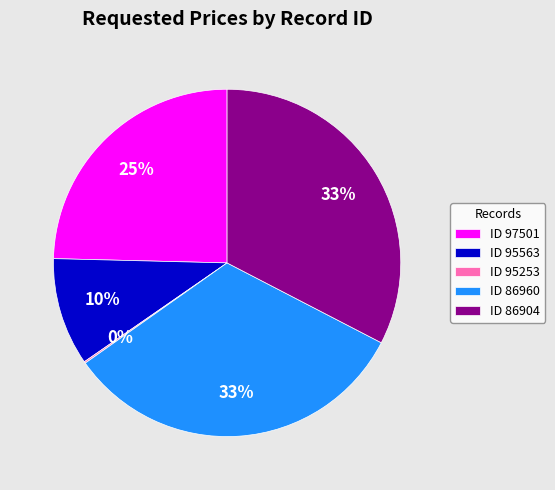

To the nearest percent, what is the average slice percentage?

20%